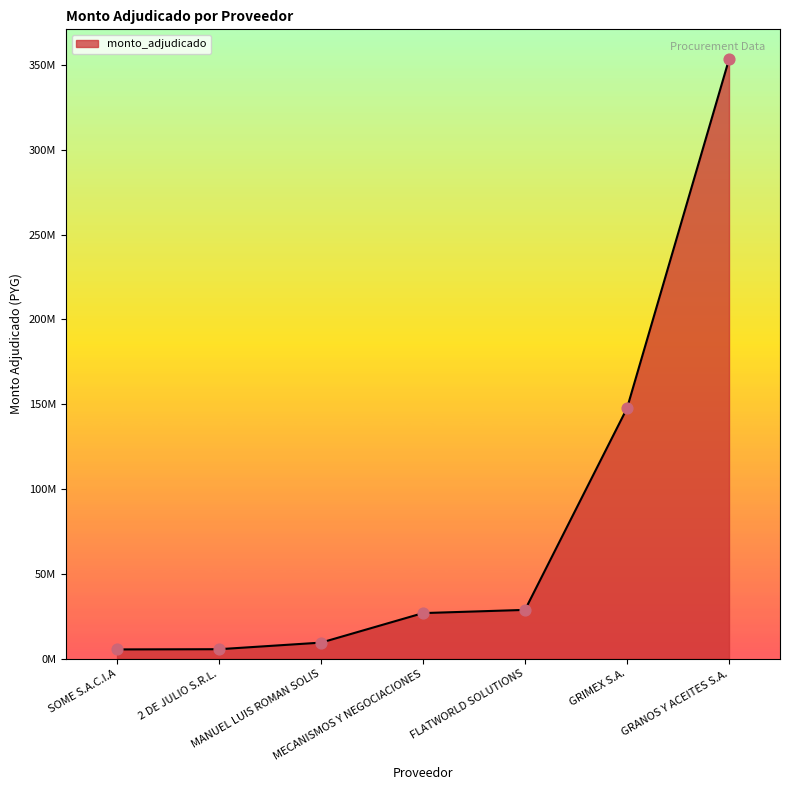

Does the chart have visible grid lines?

No